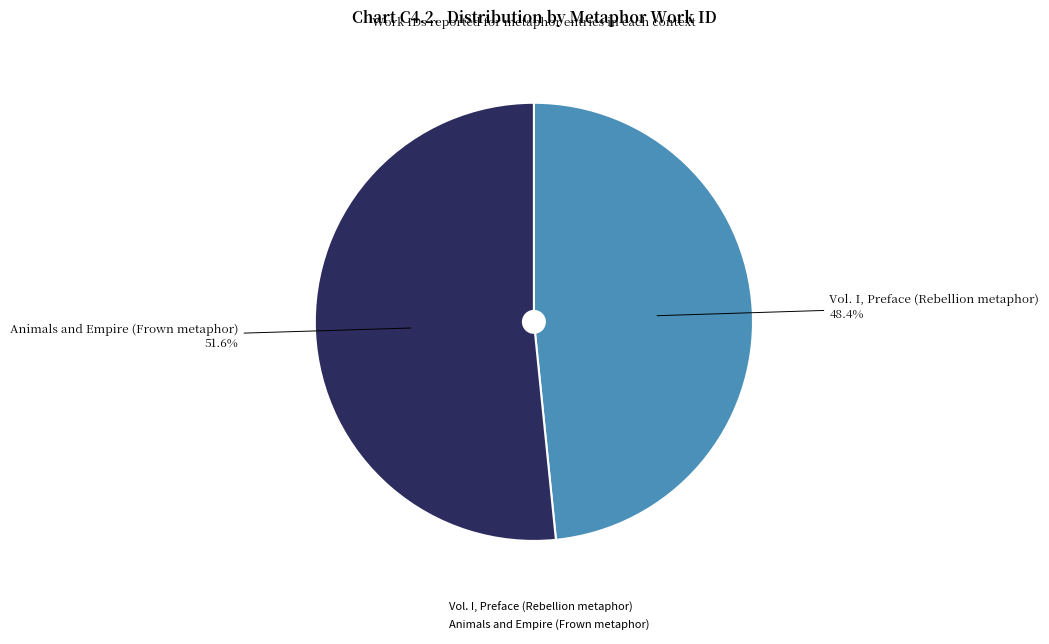

Rank the categories by value from highest to lowest.

Animals and Empire (Frown metaphor), Vol. I, Preface (Rebellion metaphor)